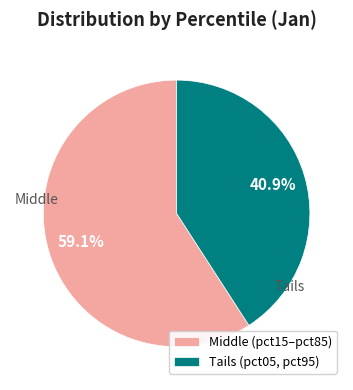

Which category has the biggest portion of the pie?

Middle (pct15–pct85)